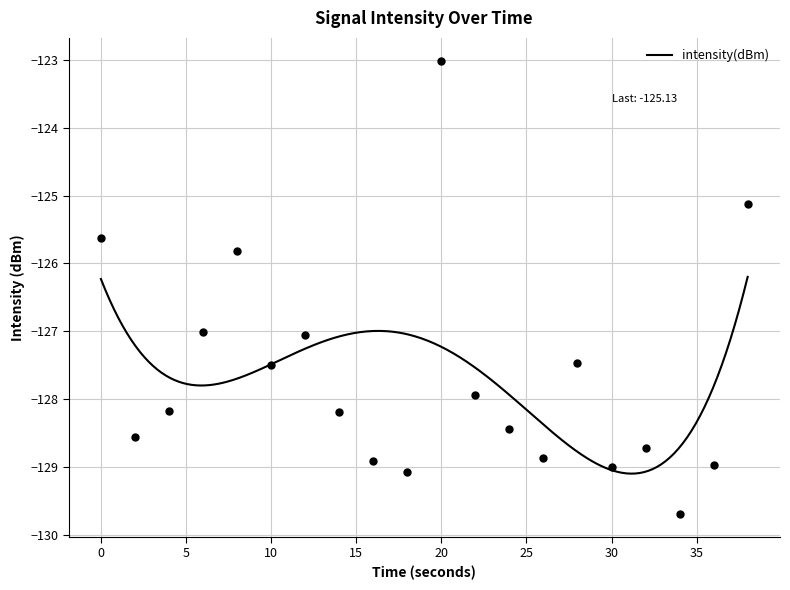

At which category does the data reach its first local peak?

8